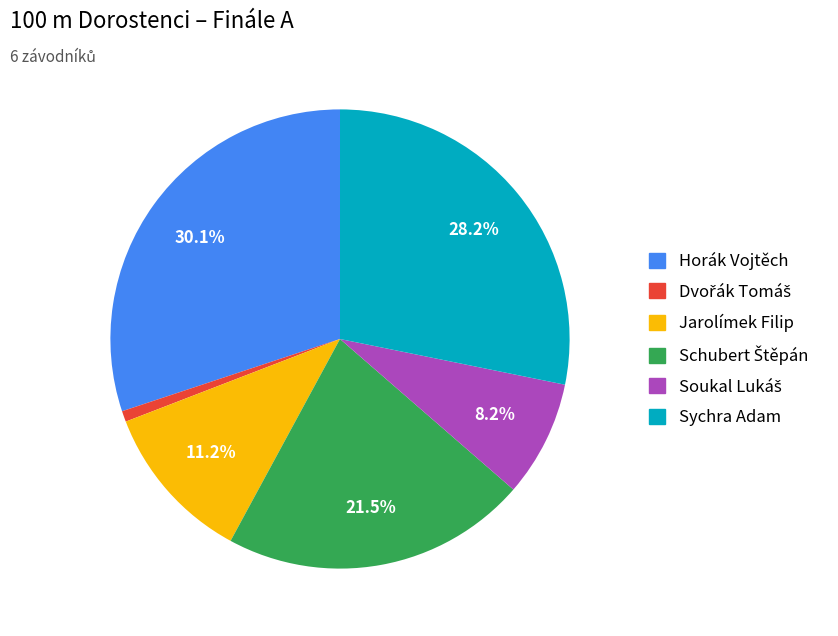

Which slice is the largest?

Horák Vojtěch